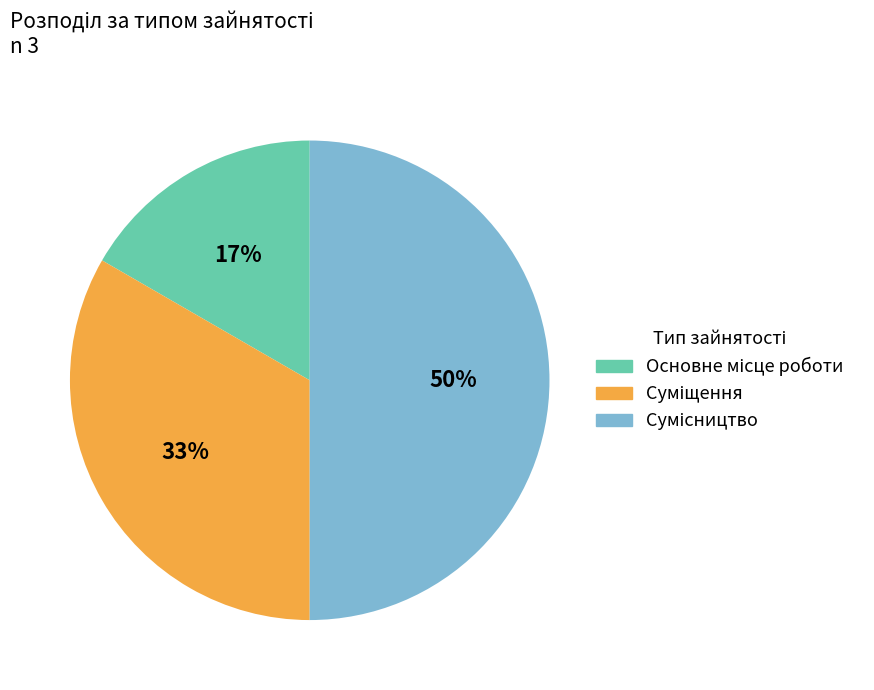

To the nearest percent, what is the average slice percentage?

33%